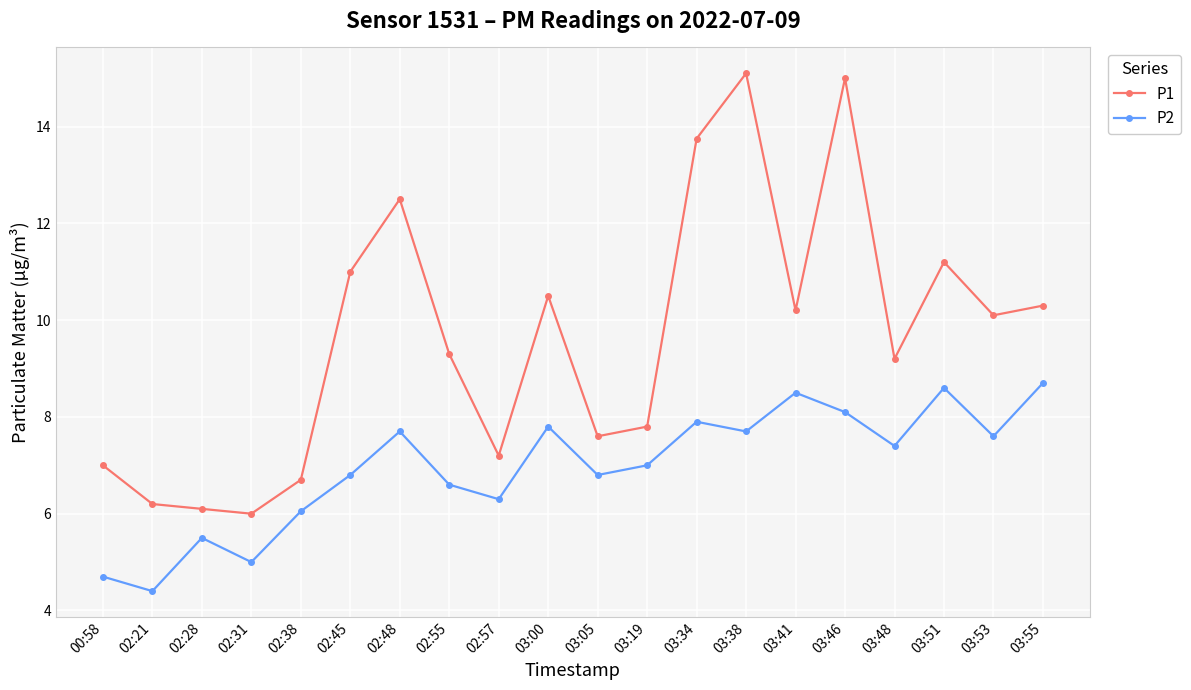

How many categories are shown in the chart?

20